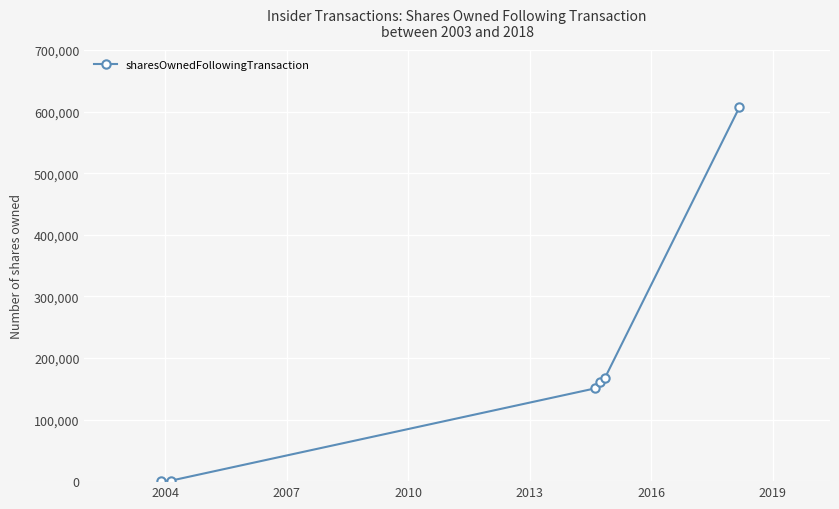

True or false: there are more than 2 points higher than both neighbors.

False